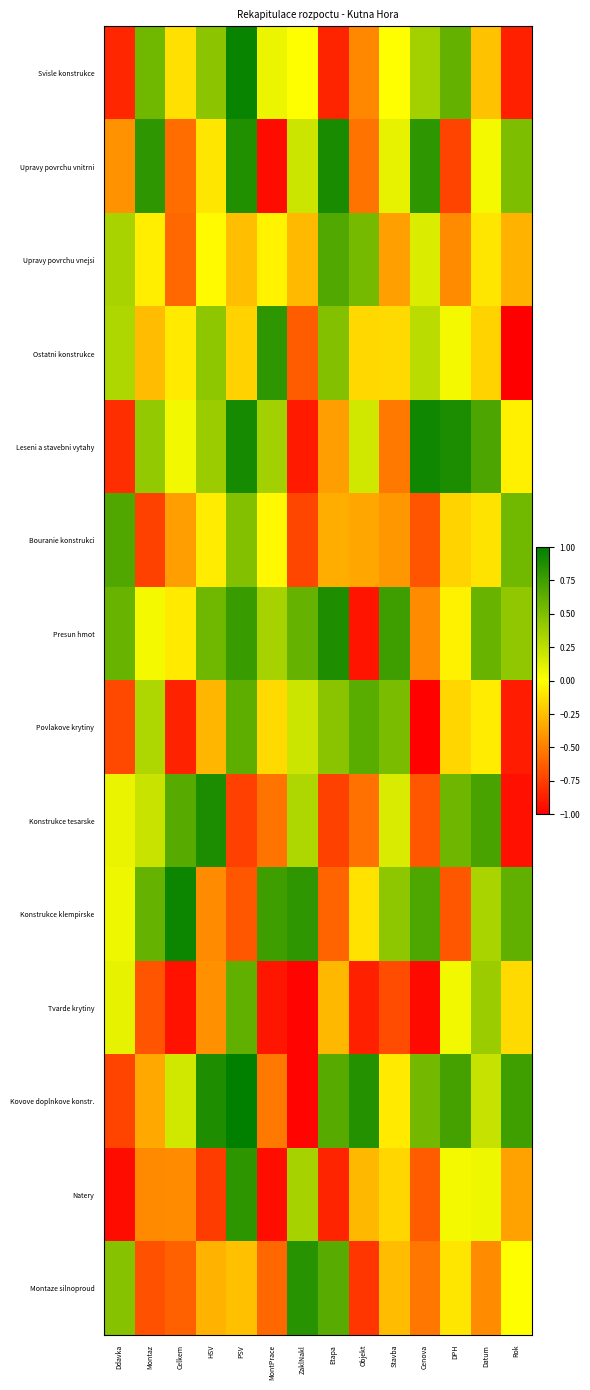

Rank the series at Objekt from lowest to highest value.

Presun hmot, Tvarde krytiny, Montaze silnoproud, Konstrukce tesarske, Upravy povrchu vnitrni, Svisle konstrukce, Bouranie konstrukci, Natery, Ostatni konstrukce, Konstrukce klempirske, Leseni a stavebni vytahy, Upravy povrchu vnejsi, Povlakove krytiny, Kovove doplnkove konstr.